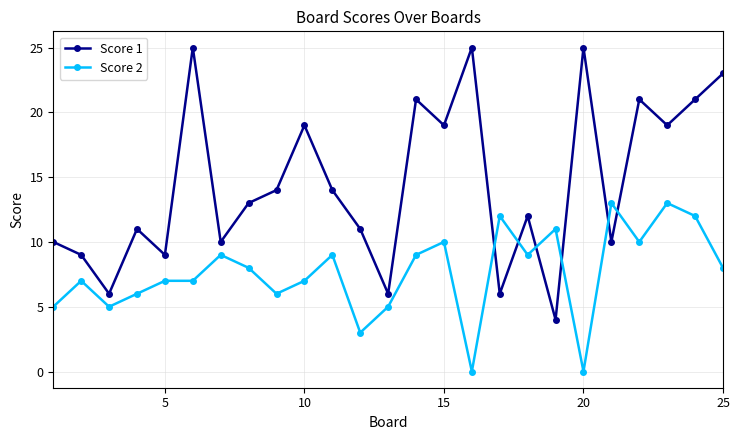

What is the difference between the maximum and minimum values in the Score 2 series?

13